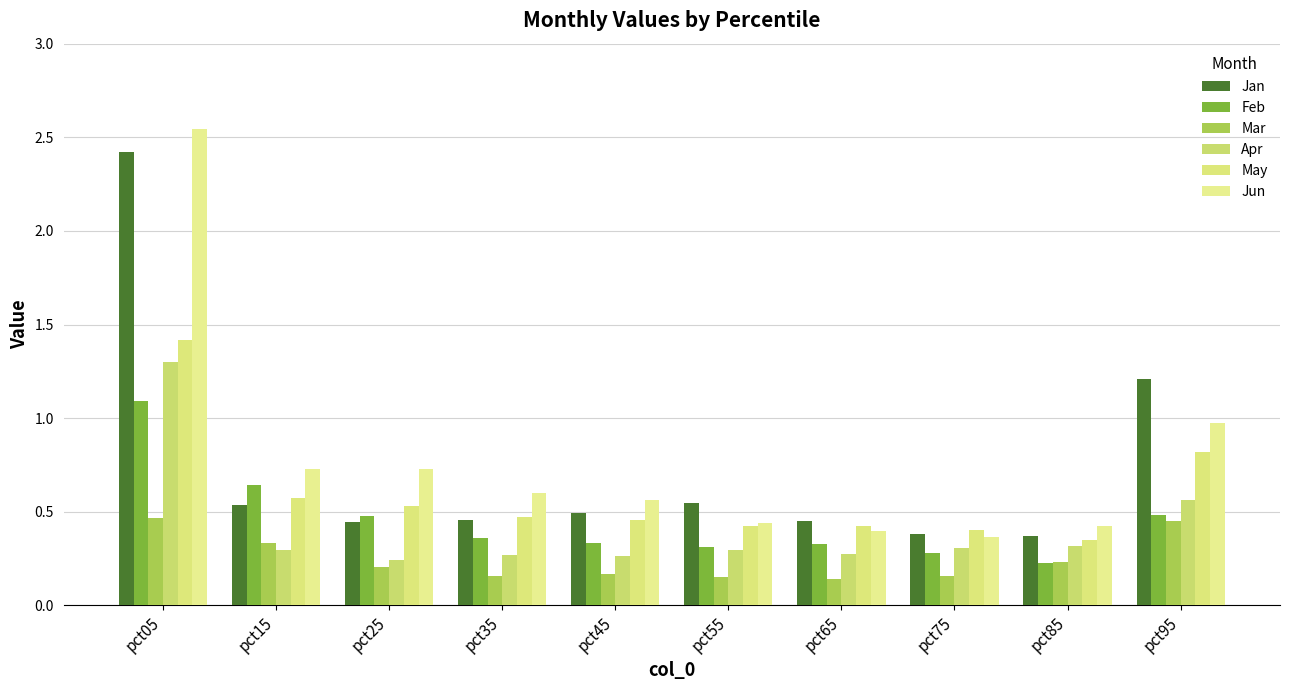

Rank the series by their maximum value, from lowest to highest.

Mar, Feb, Apr, May, Jan, Jun